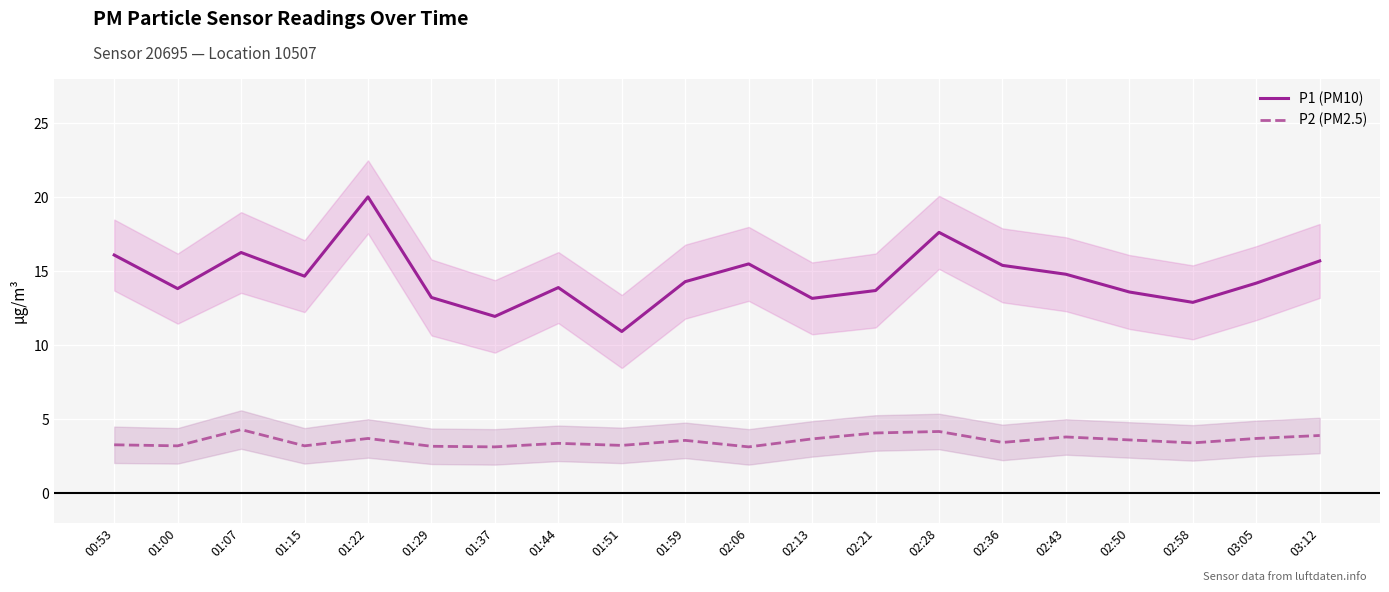

Reading right to left, what are all the values shown in this chart?

P1 (PM10): 03:12=15.7	03:05=14.2	02:58=12.9	02:50=13.6	02:43=14.8	02:36=15.4	02:28=17.6	02:21=13.7	02:13=13.2	02:06=15.5	01:59=14.3	01:51=10.9	01:44=13.9	01:37=11.9	01:29=13.2	01:22=20.0	01:15=14.7	01:07=16.3	01:00=13.8	00:53=16.1
P2 (PM2.5): 03:12=3.9	03:05=3.7	02:58=3.4	02:50=3.6	02:43=3.8	02:36=3.4	02:28=4.2	02:21=4.1	02:13=3.7	02:06=3.1	01:59=3.6	01:51=3.2	01:44=3.4	01:37=3.1	01:29=3.2	01:22=3.7	01:15=3.2	01:07=4.3	01:00=3.2	00:53=3.3